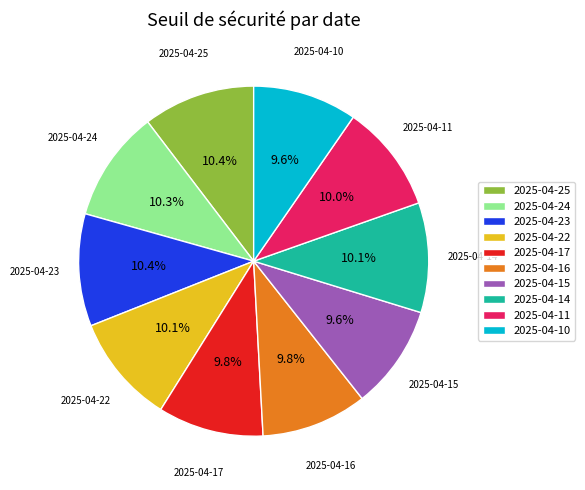

Does any single category account for the majority?

No